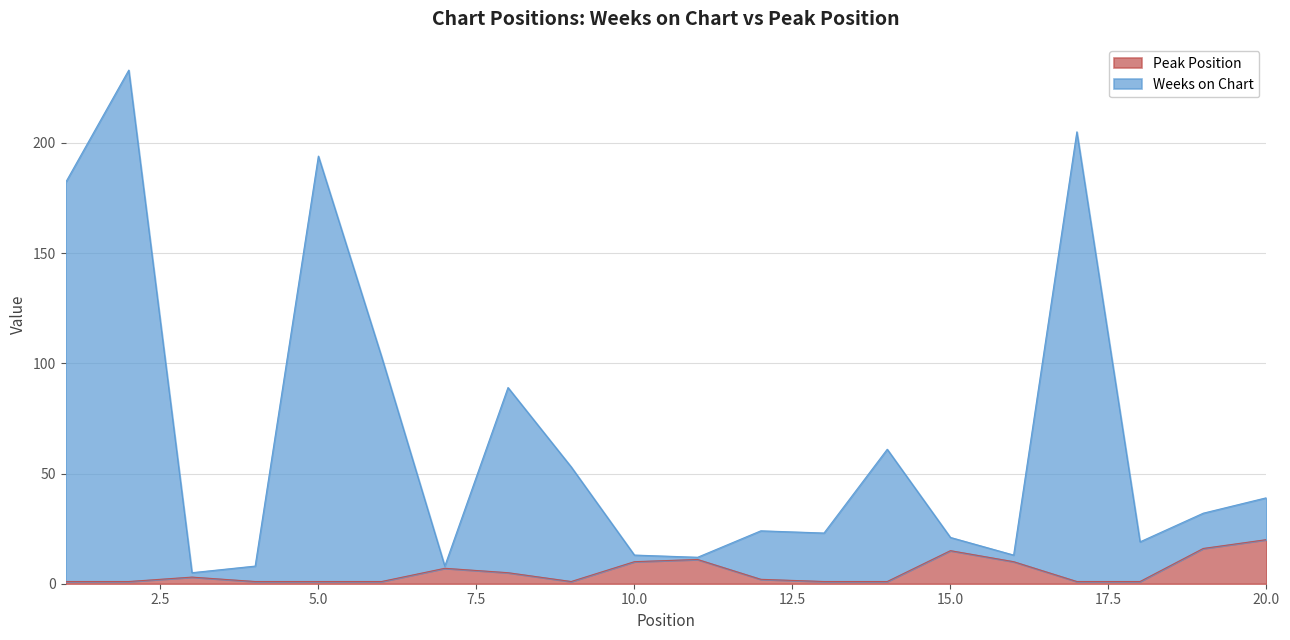

List the series in order of their overall mean, lowest first.

Peak Position, Weeks on Chart